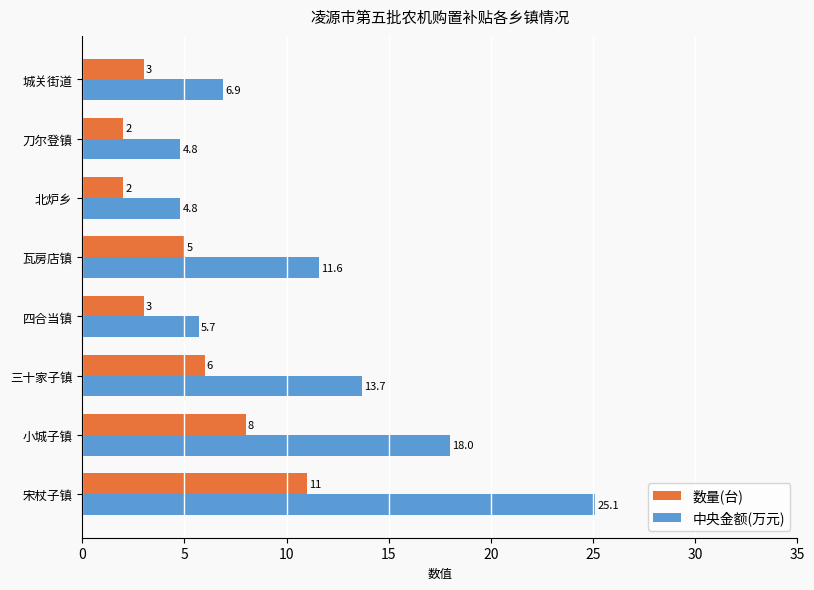

Between 北炉乡 and 城关街道, which series saw the biggest shift?

中央金额(万元)